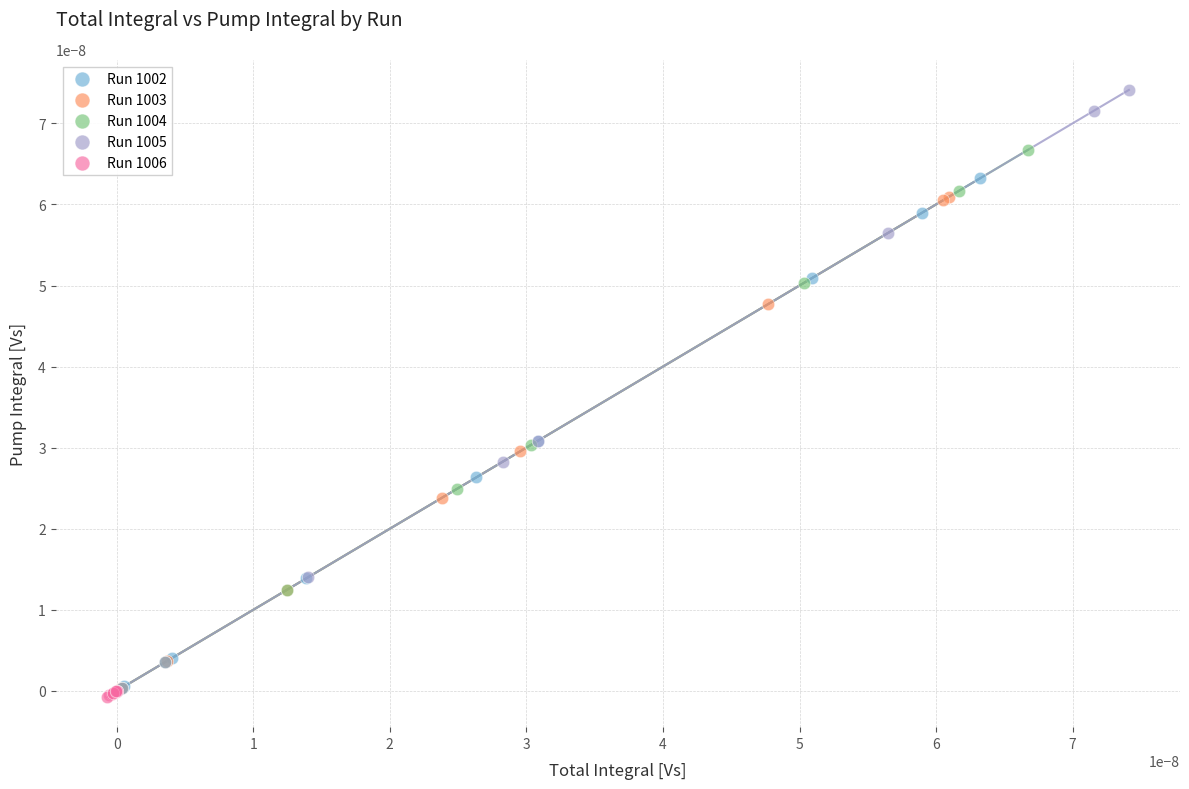

Which series has the widest spread of Y values?

Run 1005